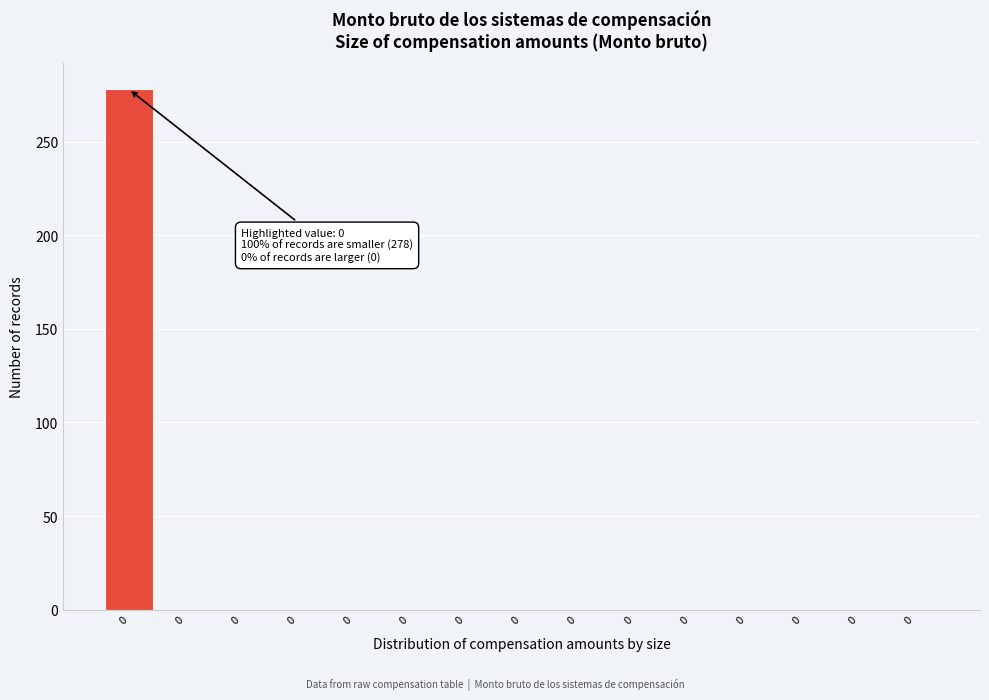

Are the bars horizontal?

No